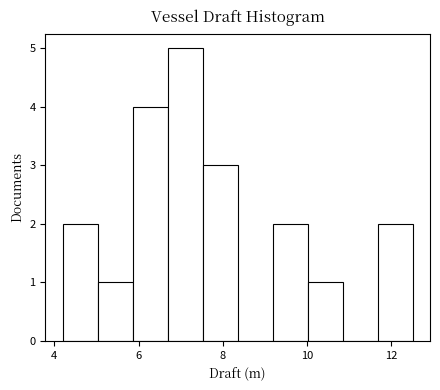

Reading left to right, list every bar in this chart as the range it spans on the x-axis followed by its height. Neither the bar edges nor the heights are printed on the chart, so give them approximately, as read against the axes.

4.2 to 5.0: 2
5.0 to 5.8: 1
5.8 to 6.6: 4
6.6 to 7.6: 5
7.6 to 8.4: 3
8.4 to 9.2: 0
9.2 to 10.0: 2
10.0 to 10.8: 1
10.8 to 11.6: 0
11.6 to 12.6: 2